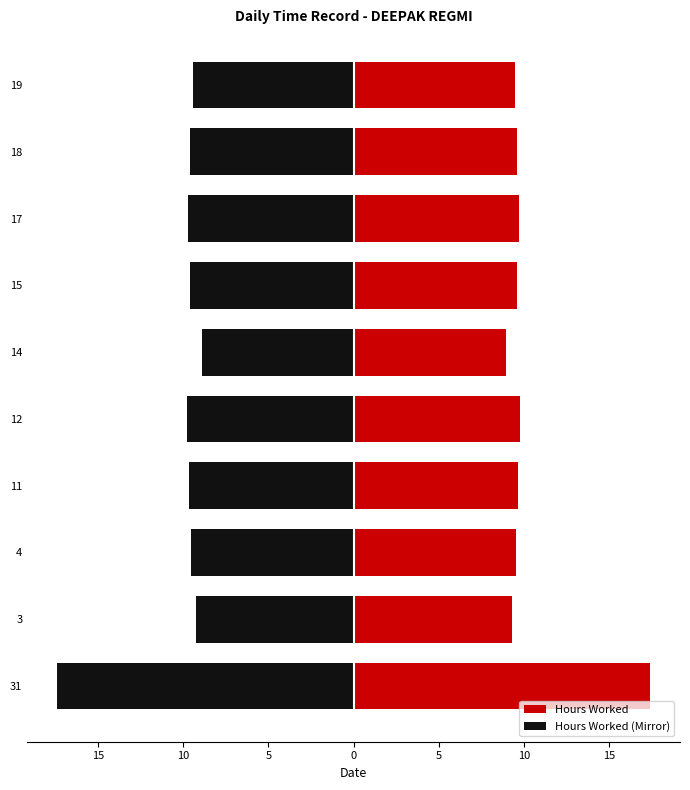

List the series in order of their overall mean, lowest first.

Hours Worked (Mirror), Hours Worked